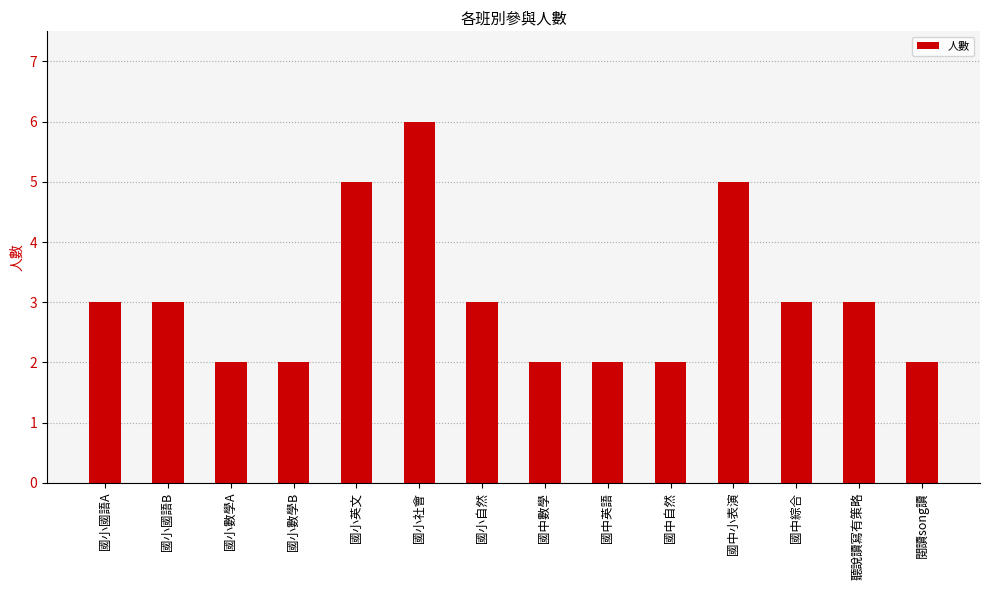

Reading left to right, transcribe all the data shown in this chart.

3	3	2	2	5	6	3	2	2	2	5	3	3	2